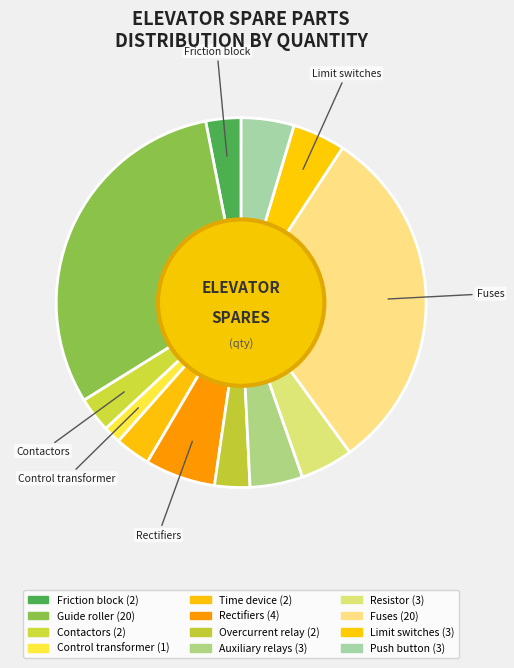

How many slices are in this pie chart?

12